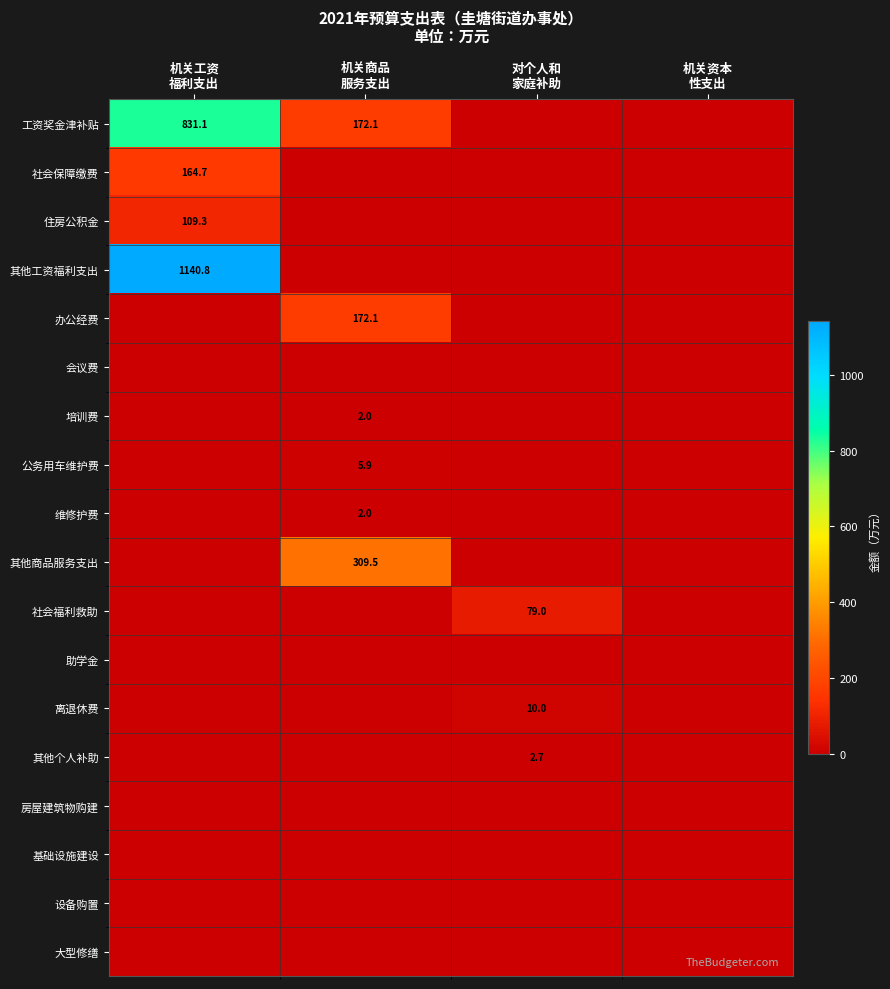

At which category does the chart reach its minimum across all series?

对个人和
家庭补助